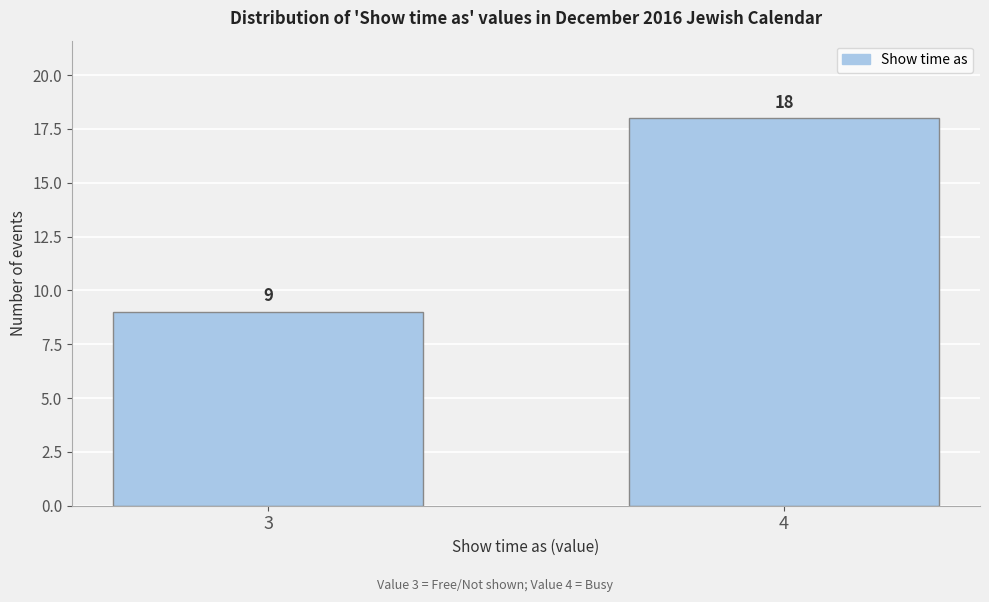

Reading left to right, list all the values displayed in this chart.

3=9	4=18